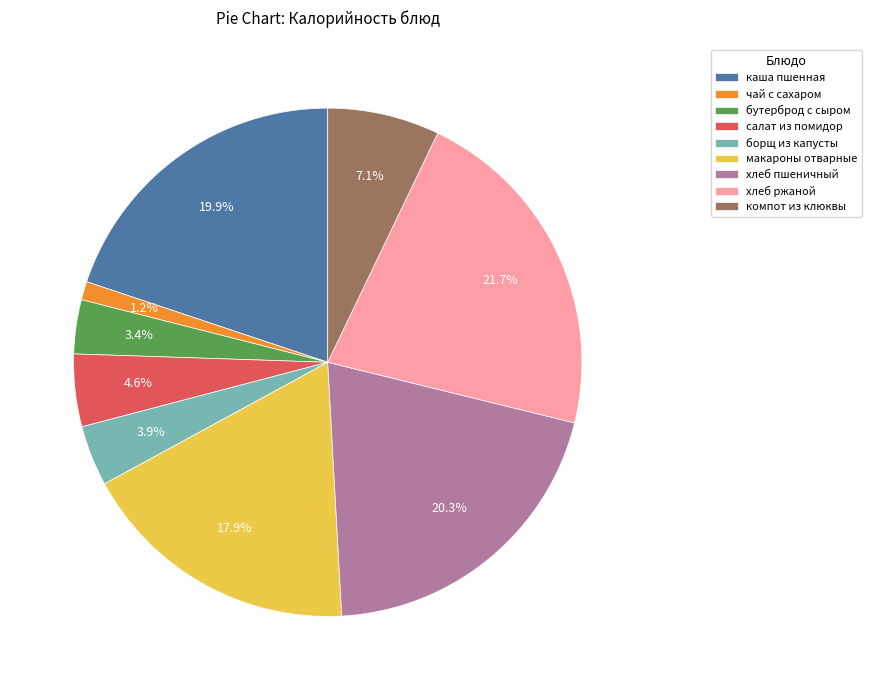

To the nearest percent, what is the average slice percentage?

11%